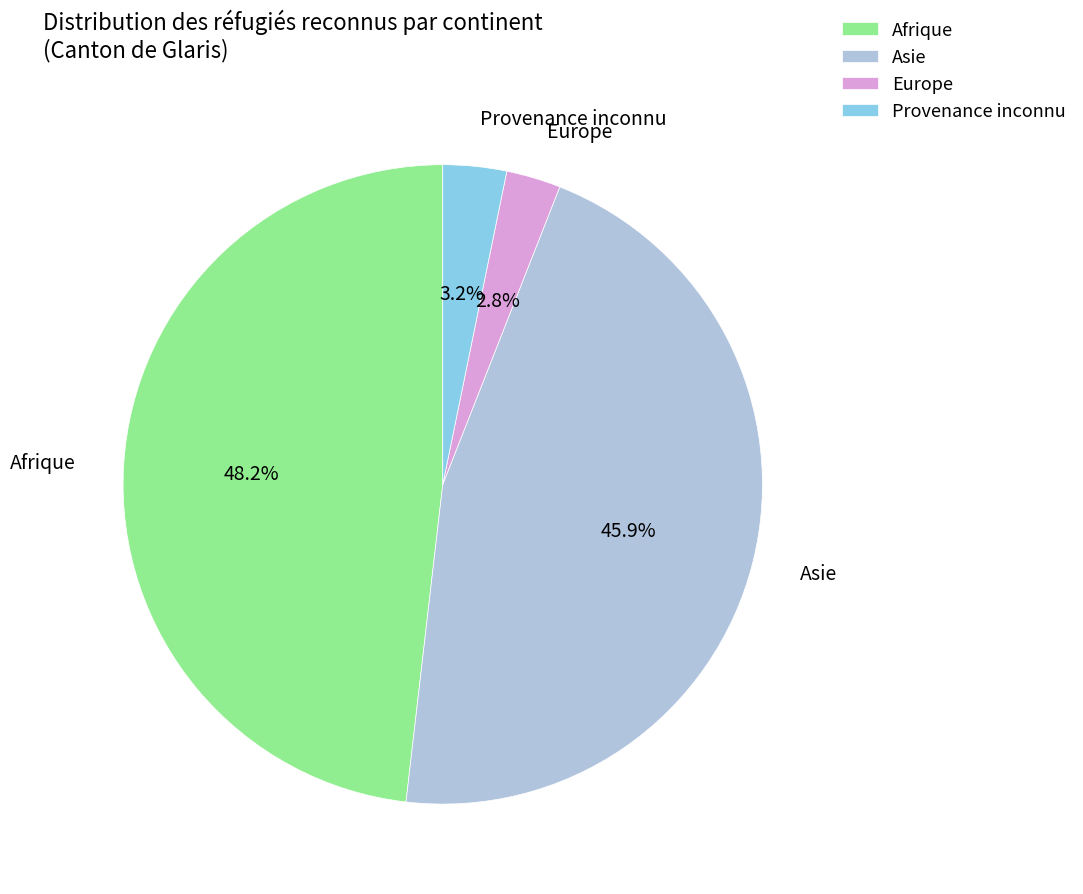

How many slices are in this pie chart?

4